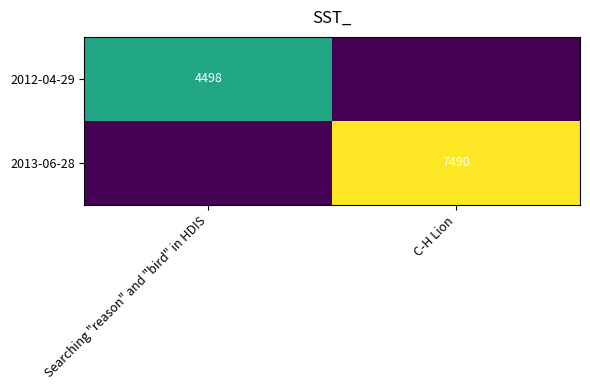

Is the value of 2013-06-28 at C-H Lion greater than the value of 2012-04-29 at Searching "reason" and "bird" in HDIS?

Yes